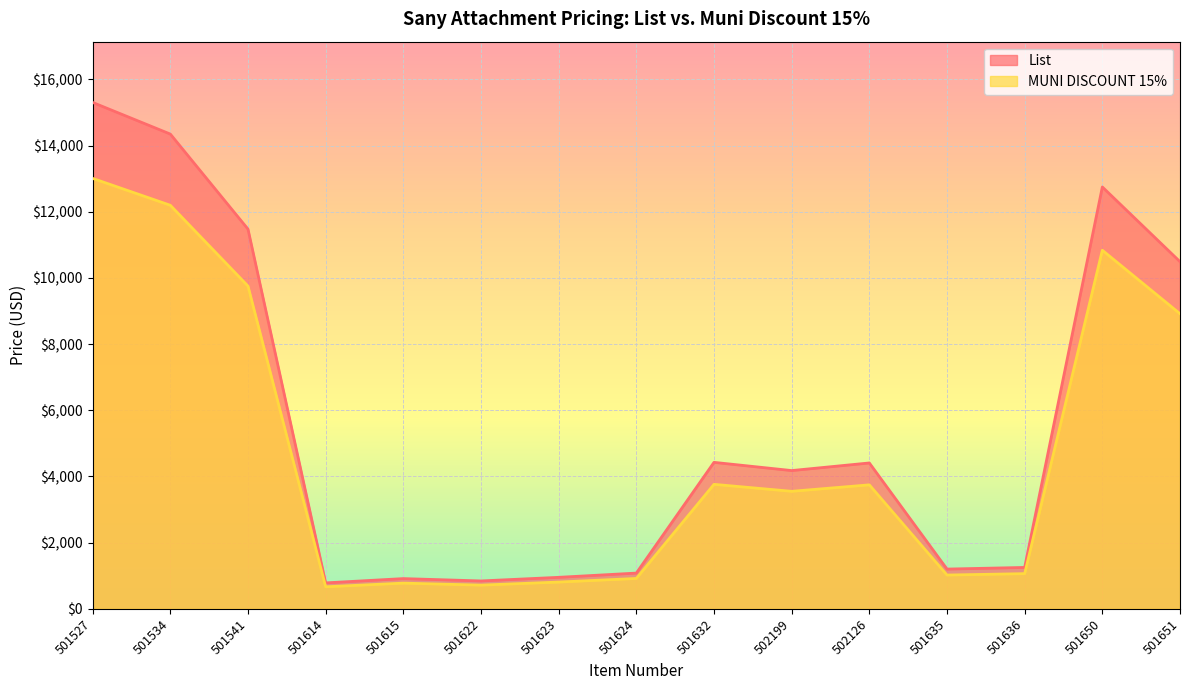

List the labels in order of MUNI DISCOUNT 15% value, largest first.

501527, 501534, 501650, 501541, 501651, 501632, 502126, 502199, 501636, 501635, 501624, 501623, 501615, 501622, 501614